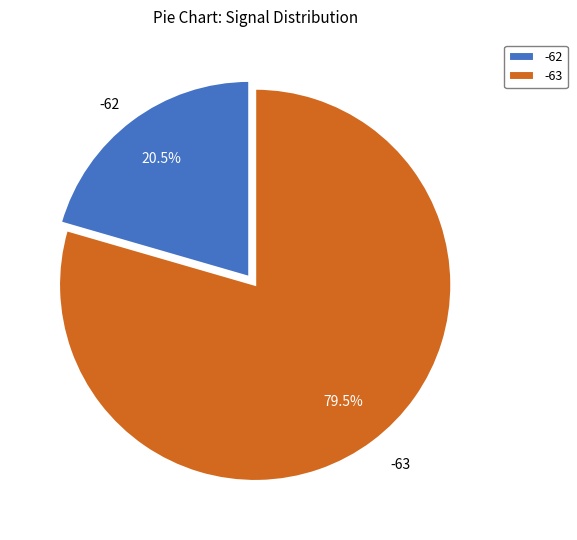

What is the smallest slice in the pie chart?

-62